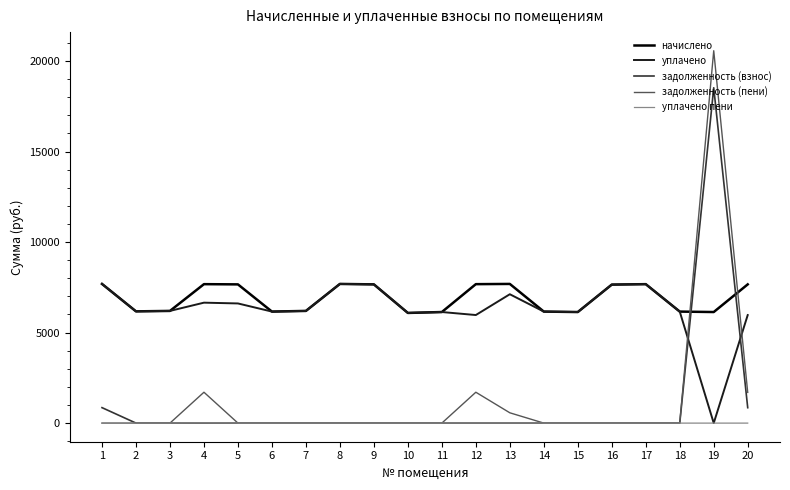

Which series has the widest spread of values?

задолженность (пени)